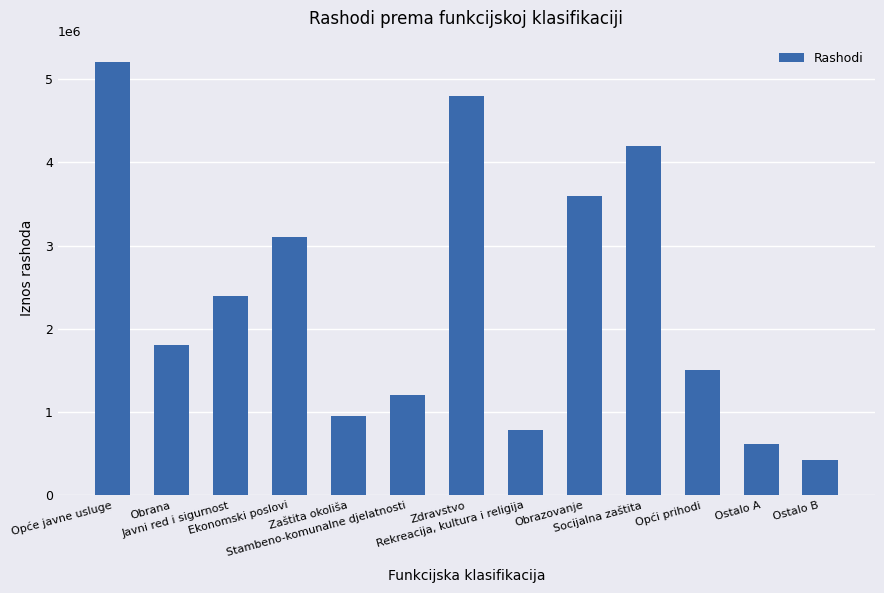

Reading left to right, transcribe all the data shown in this chart.

5200000	1800000	2400000	3100000	950000	1200000	4800000	780000	3600000	4200000	1500000	620000	430000